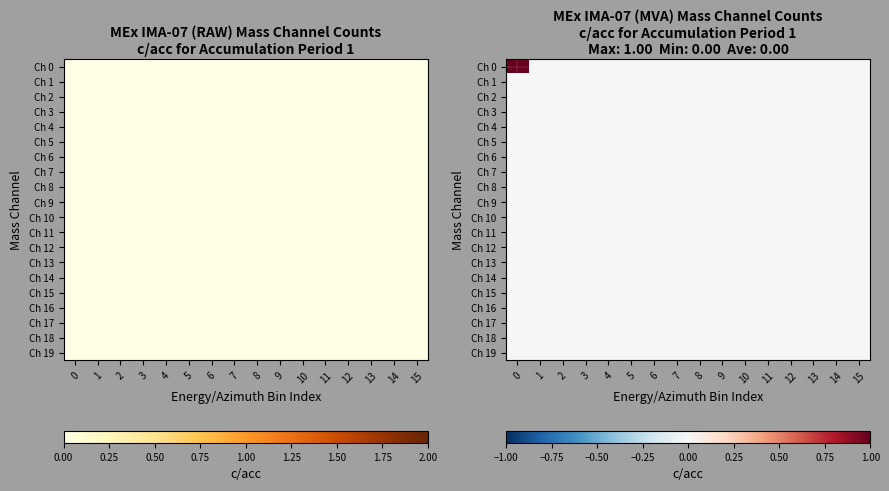

List the labels in order of Ch 15 value, largest first.

0, 1, 2, 3, 4, 5, 6, 7, 8, 9, 10, 11, 12, 13, 14, 15